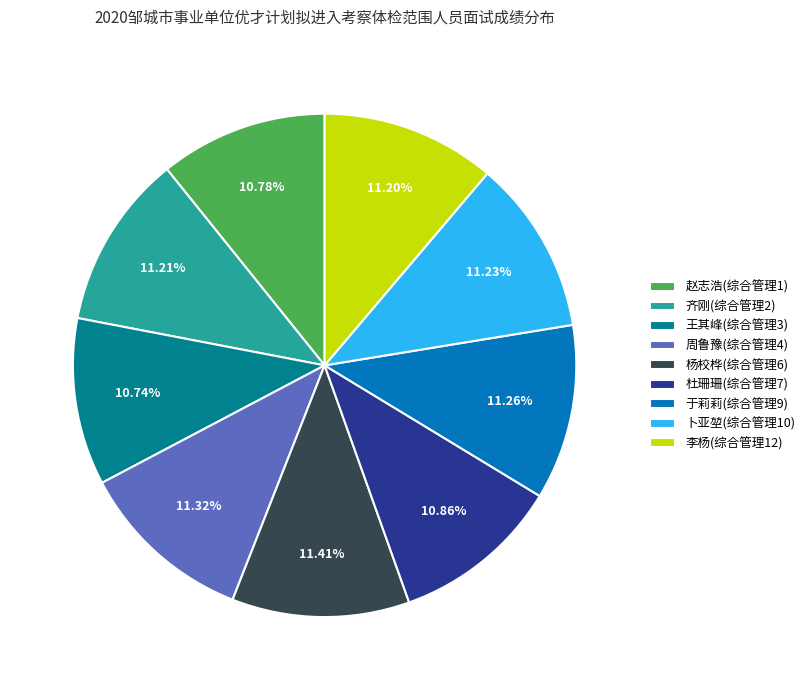

How many segments does this pie chart have?

9